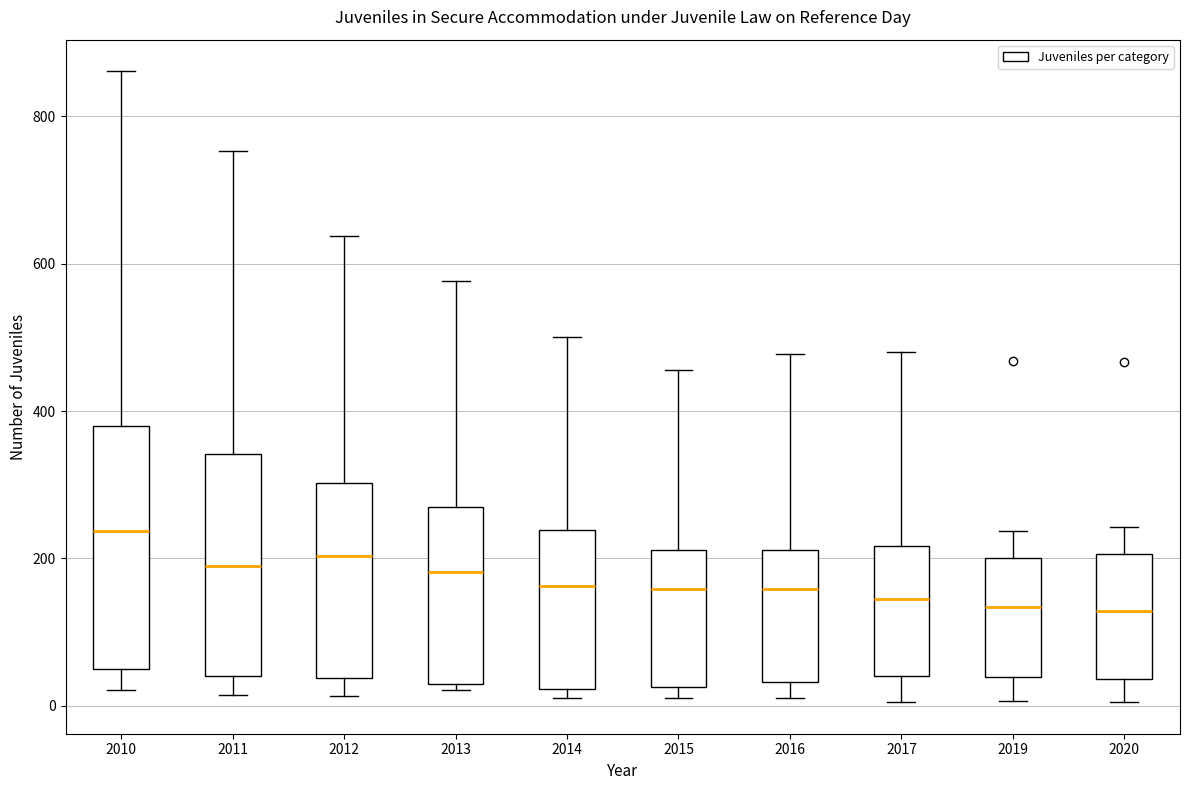

Which box has the highest median line?

2010